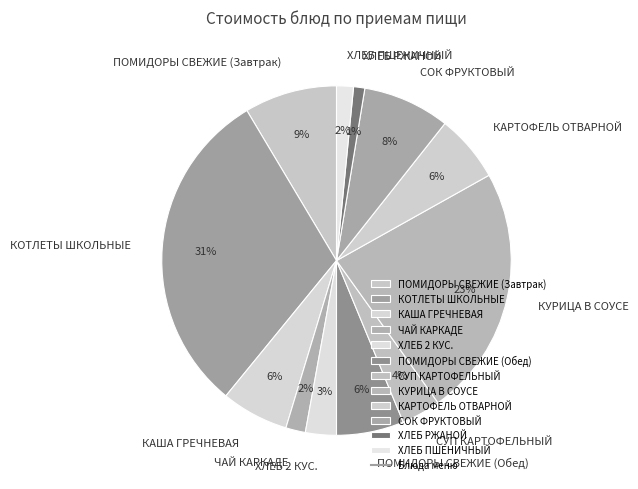

Is there any slice that represents more than half of the pie?

No